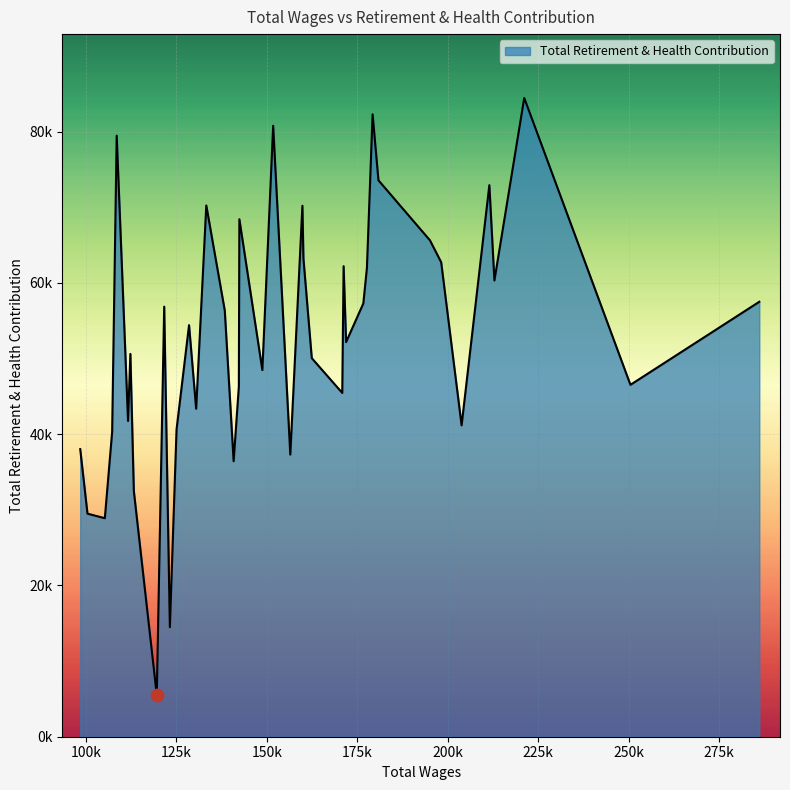

Does the chart have visible grid lines?

Yes